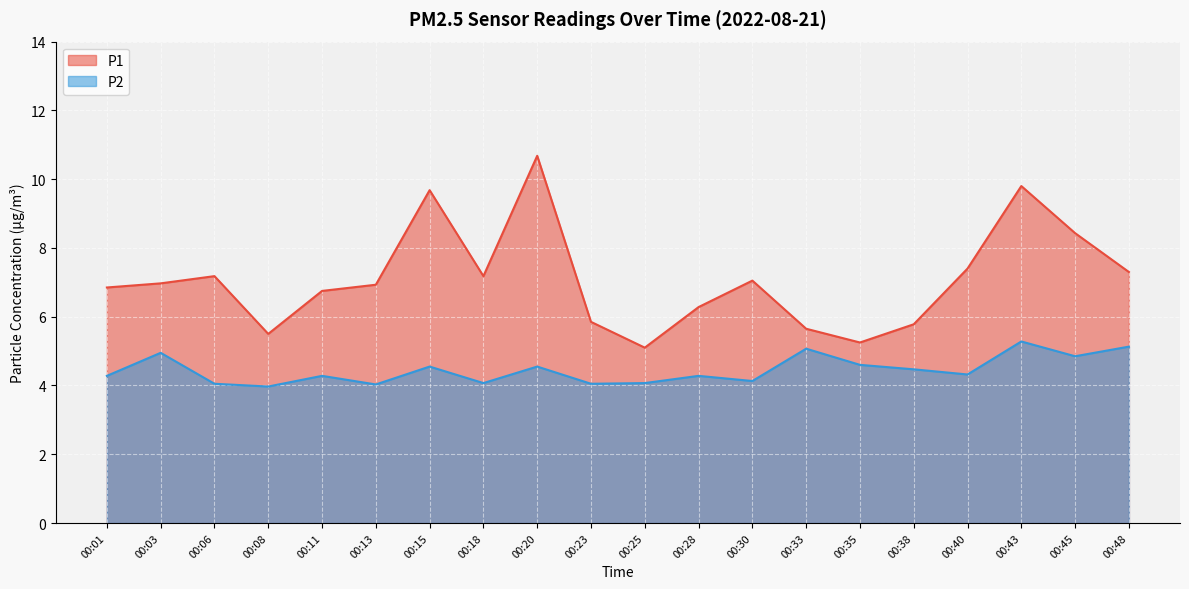

At which label does P2 reach its peak?

00:43